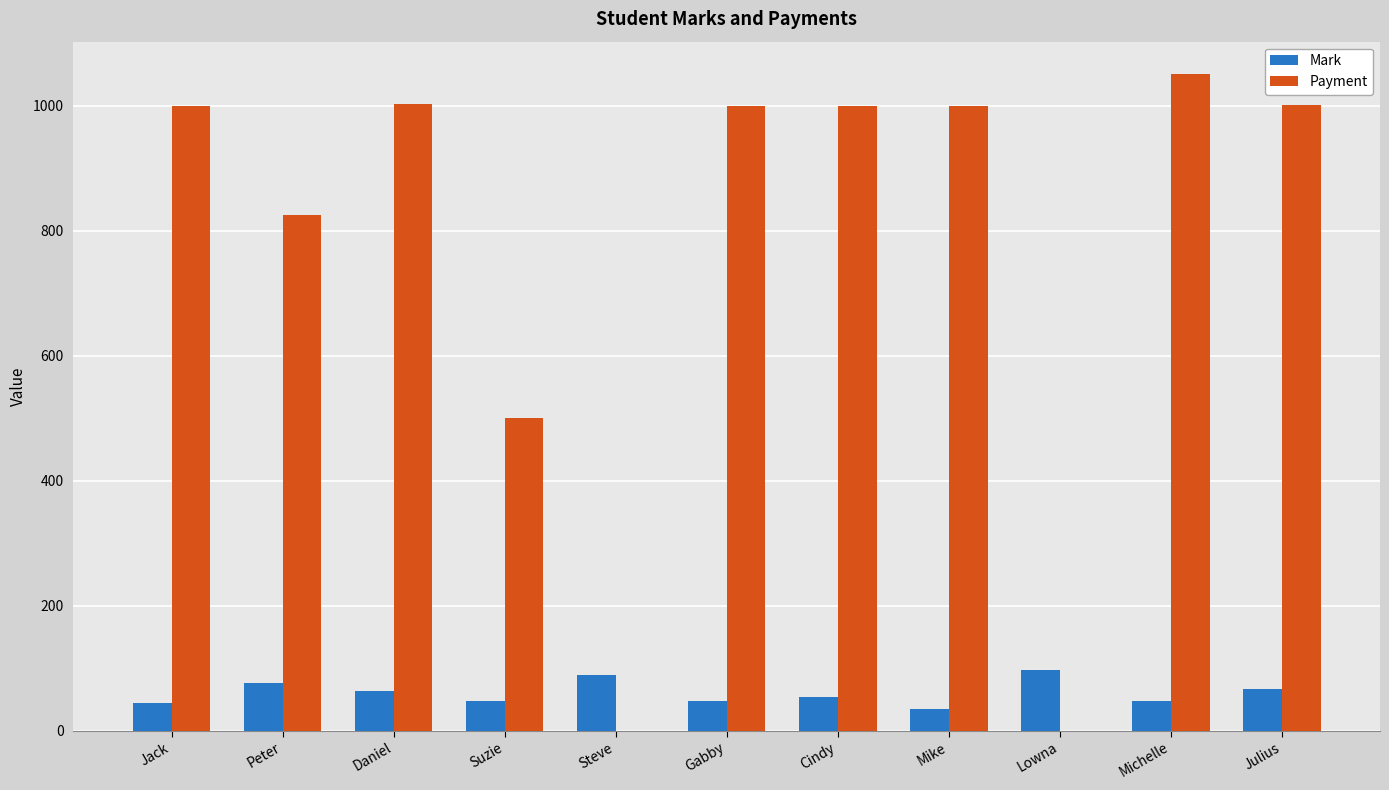

What is the sum of the Payment values at Gabby and Michelle?

2050.3